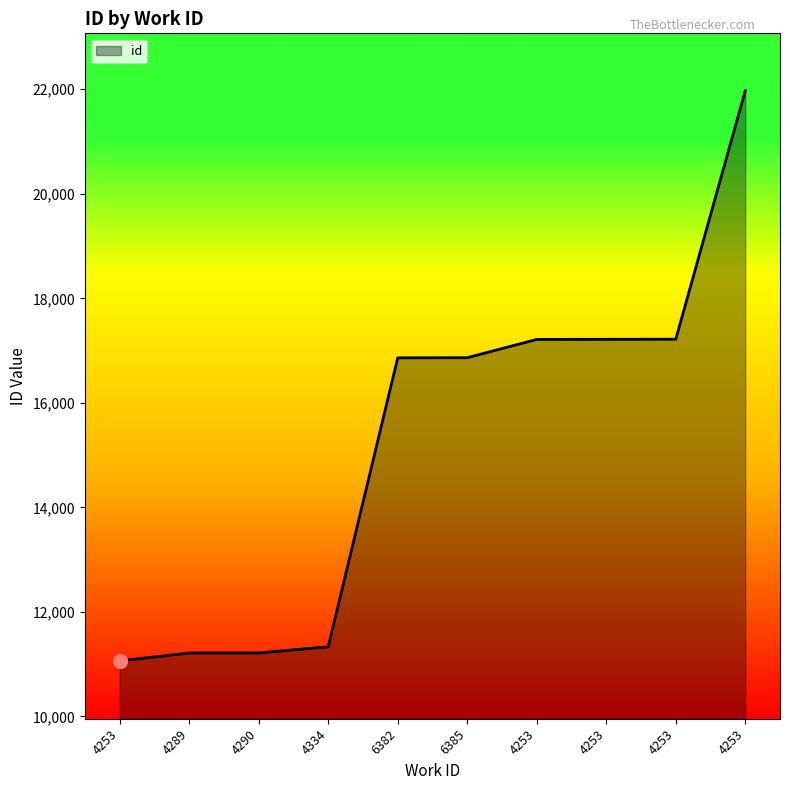

What is the label of the 10th point from the left?

4253